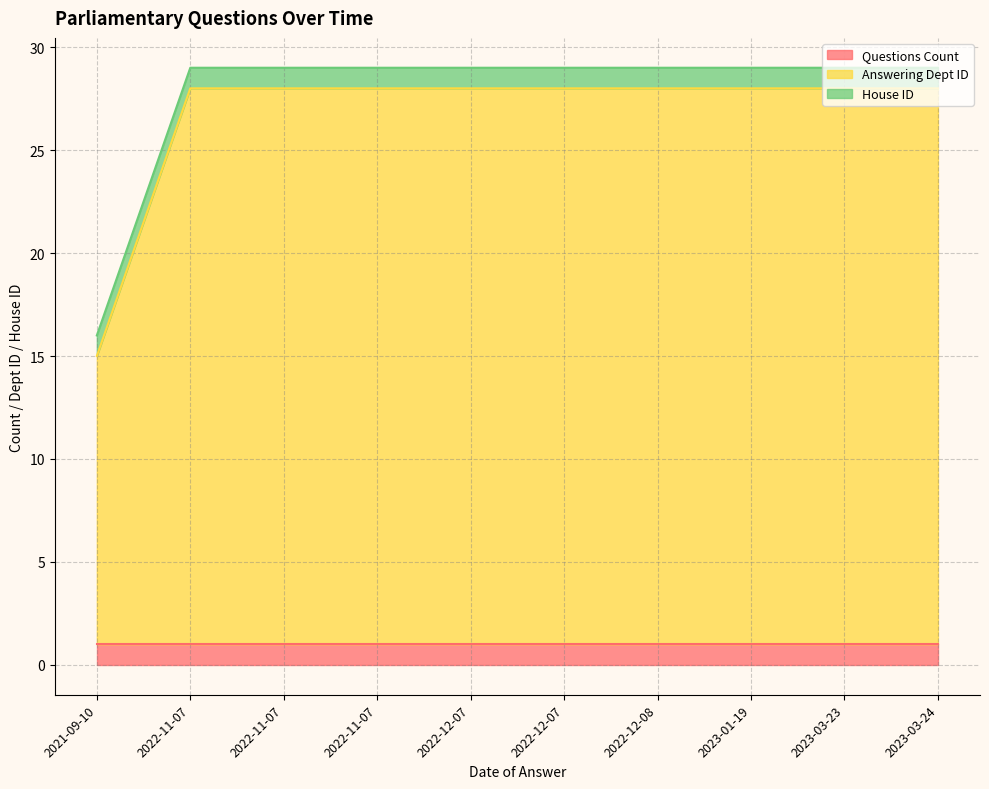

How many lines are shown in the chart?

3